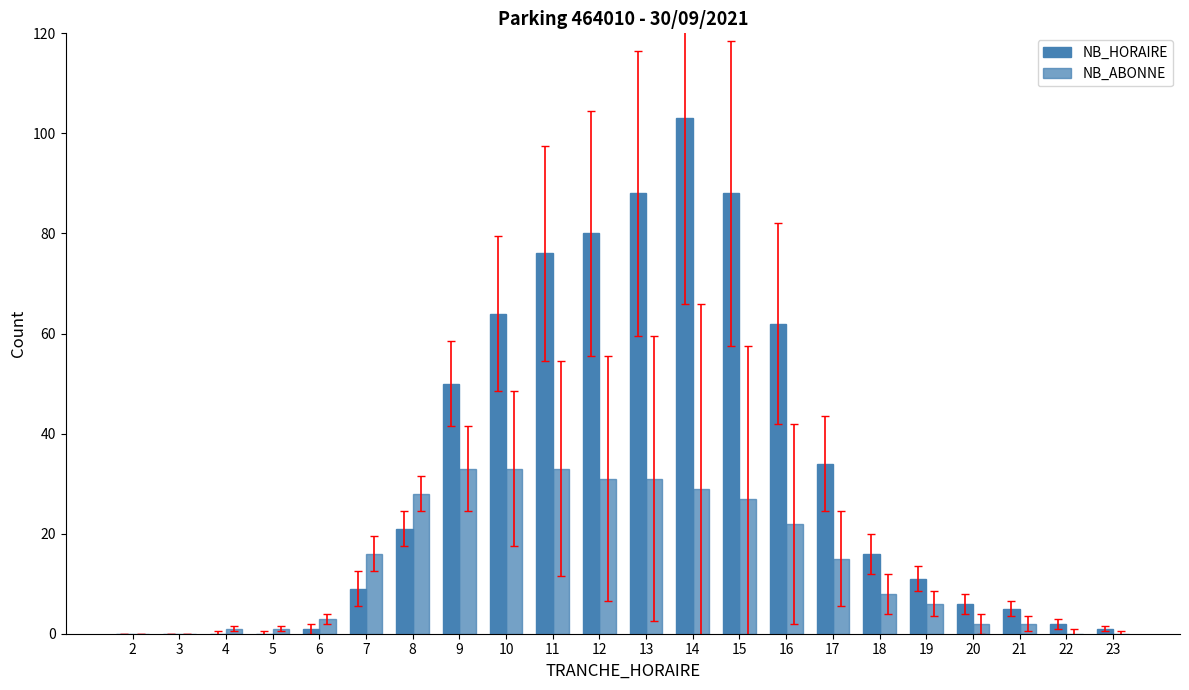

At which label is NB_ABONNE closest to 16?

7